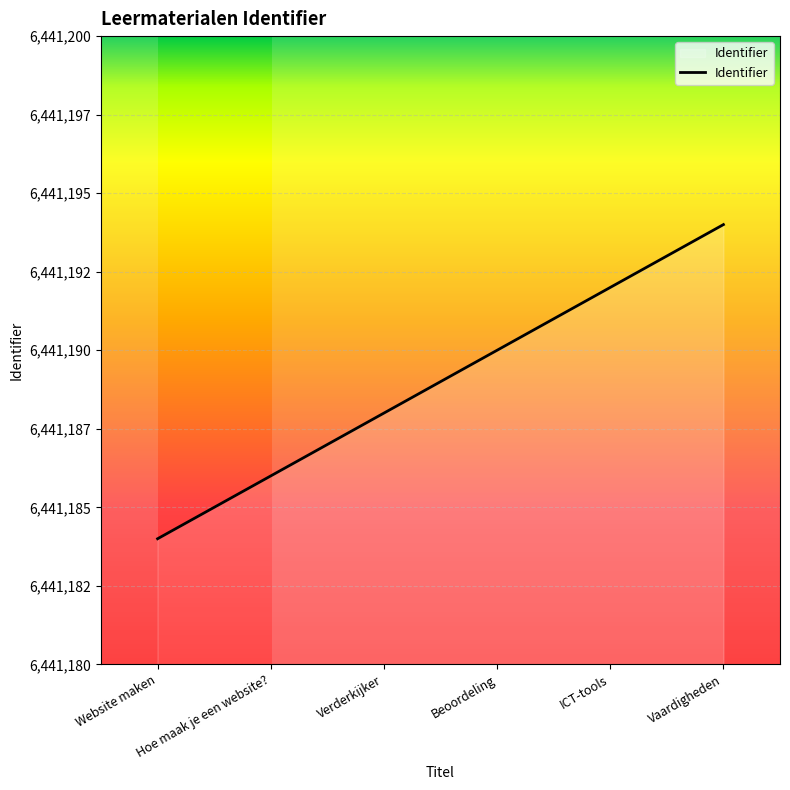

List the labels in order of value, smallest first.

Website maken, Hoe maak je een website?, Verderkijker, Beoordeling, ICT-tools, Vaardigheden